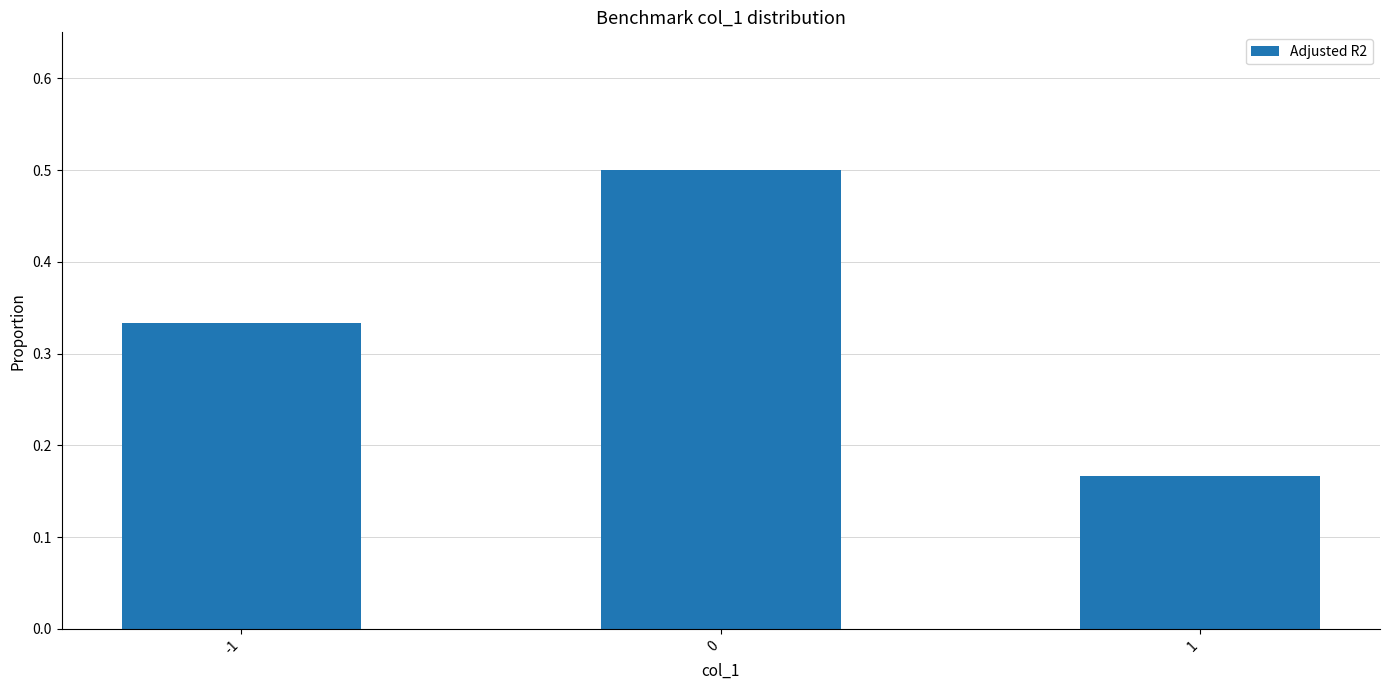

Which label corresponds to the smallest value in the chart?

1